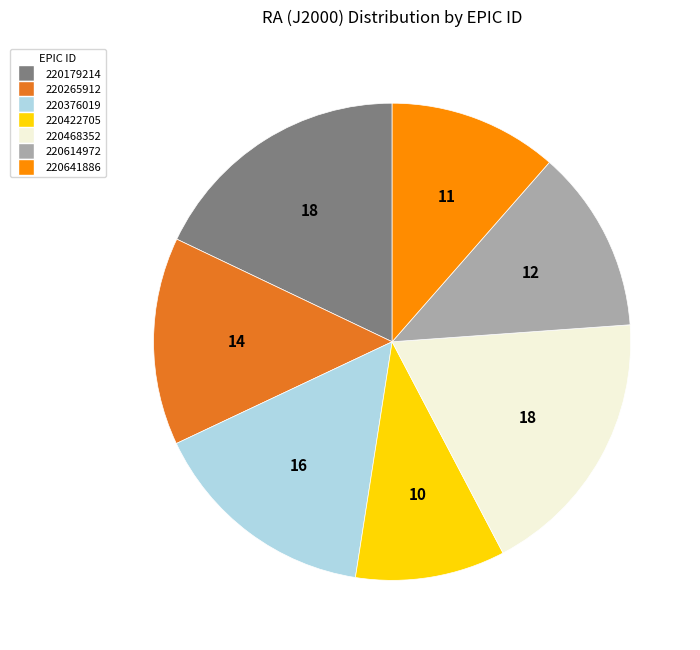

How many segments does this pie chart have?

7